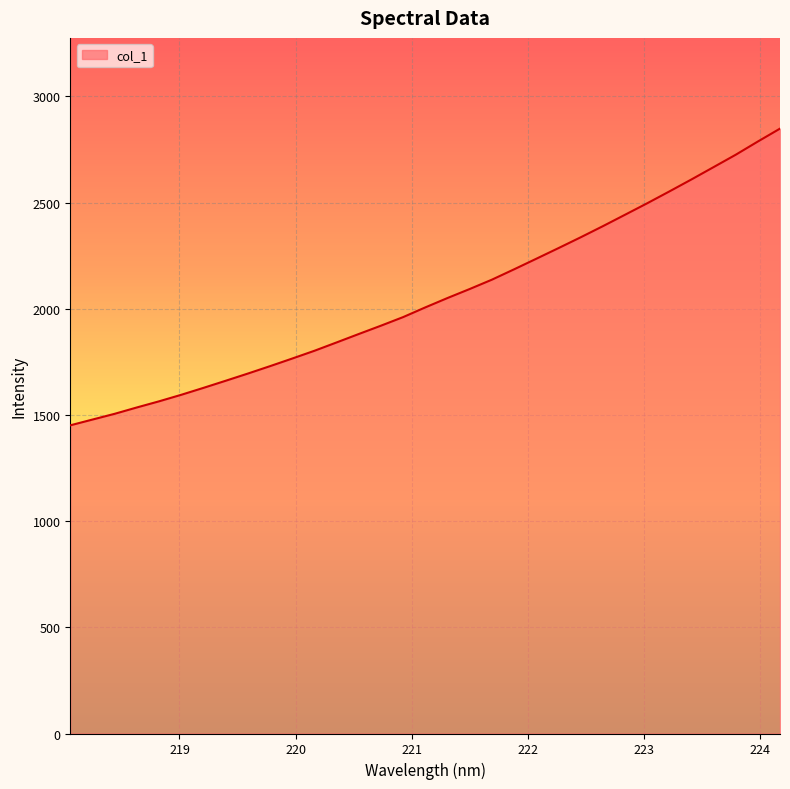

What is the maximum value shown in the chart?

2848.3